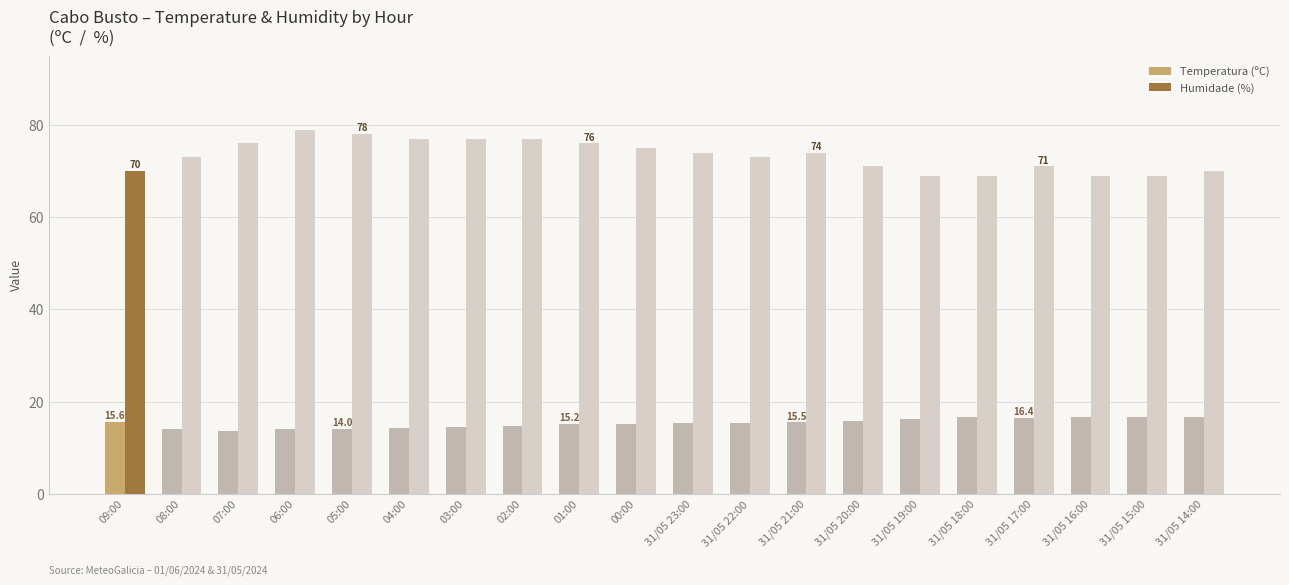

True or false: Humidade (%) has a value of 75.0 at 00:00.

True